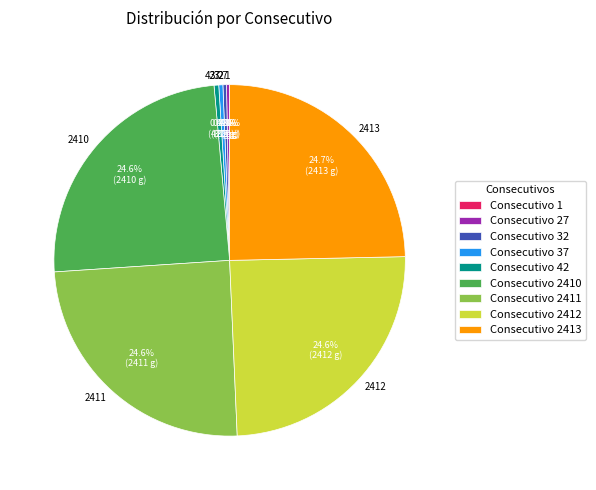

Combined, what portion of the pie is 42 and 37?

0.8%